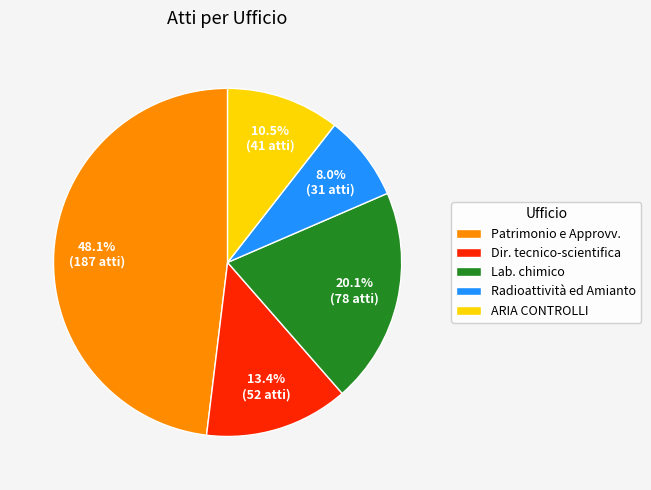

Is the sum of Lab. chimico and ARIA CONTROLLI greater than half?

No